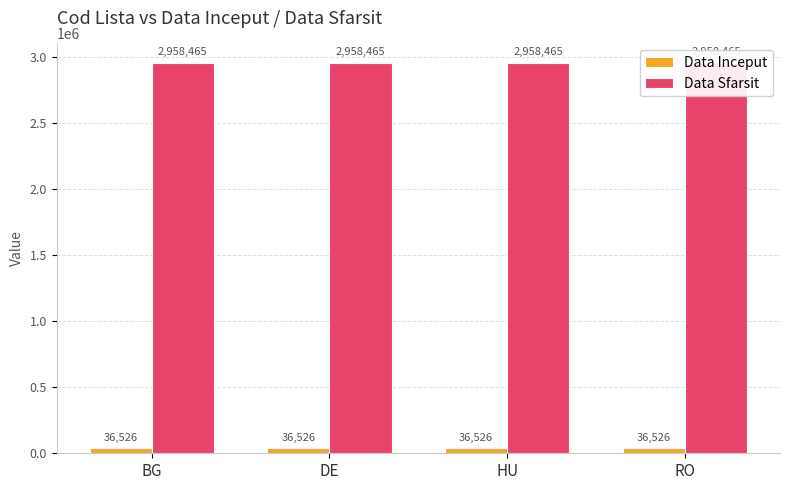

Reading left to right, what are all the values shown in this chart?

Data Inceput: BG=36526	DE=36526	HU=36526	RO=36526
Data Sfarsit: BG=2958465	DE=2958465	HU=2958465	RO=2958465